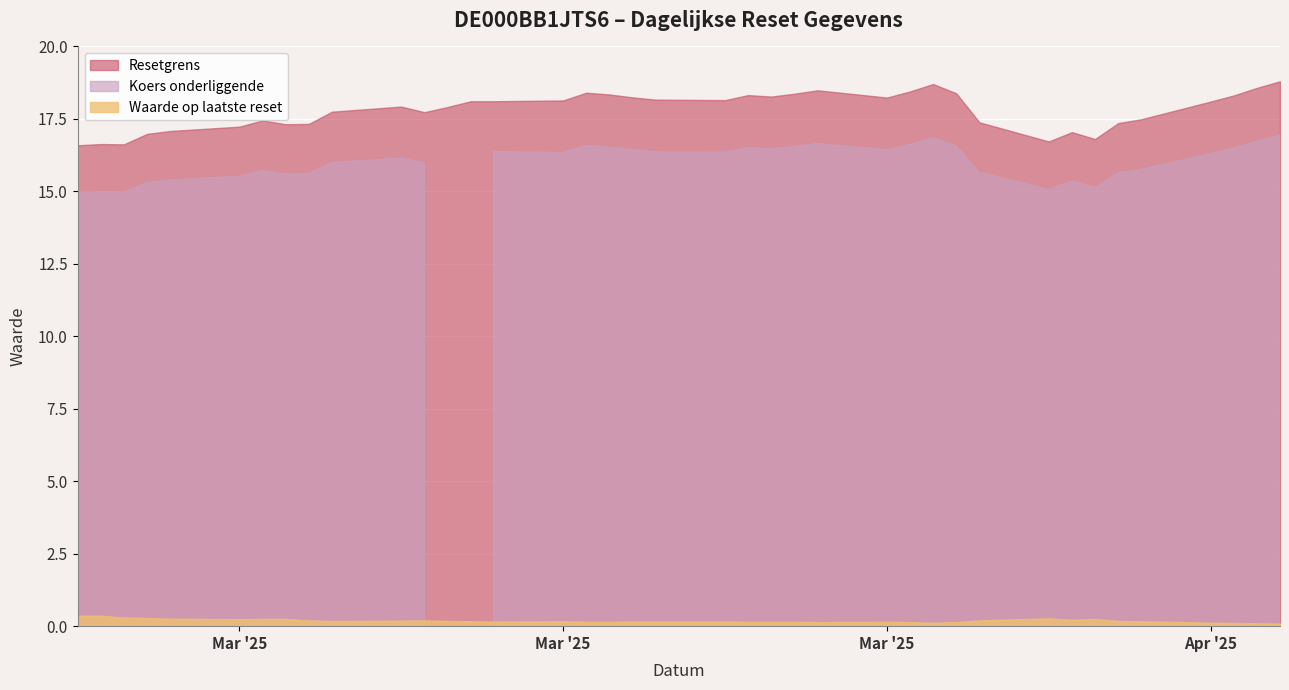

How many series are shown in this chart?

3